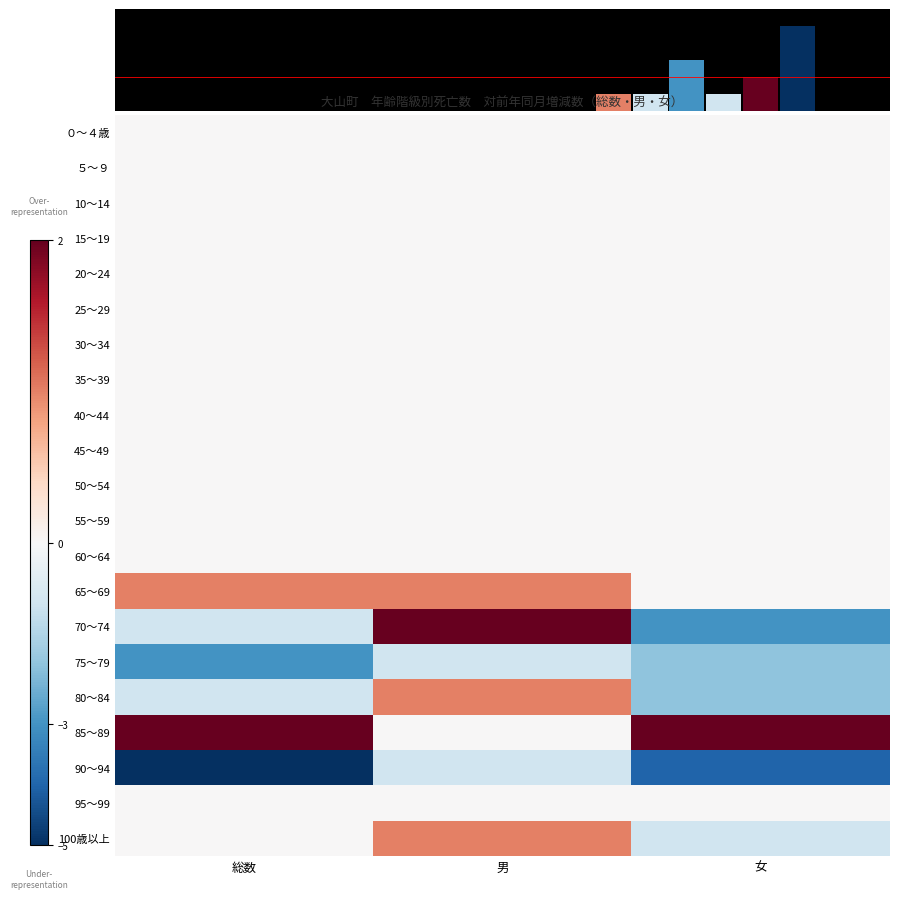

The 40～44 series shows 0 at 総数. True or false?

True